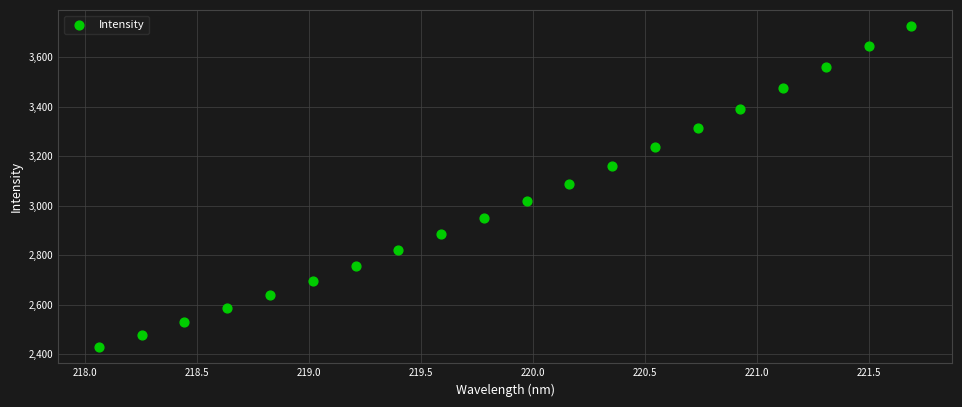

What is the range of X values (max minus min)?

3.6